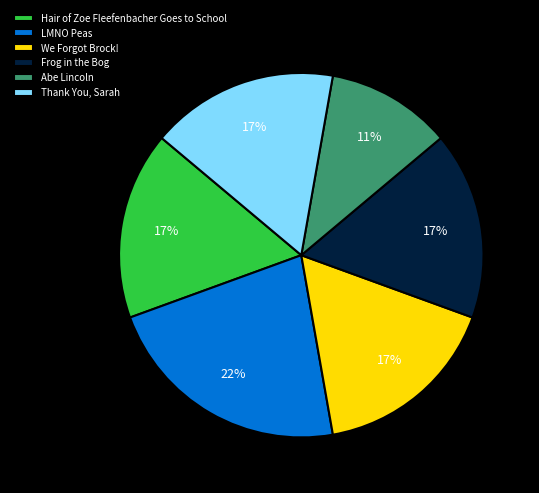

To the nearest percent, what is the average slice percentage?

17%